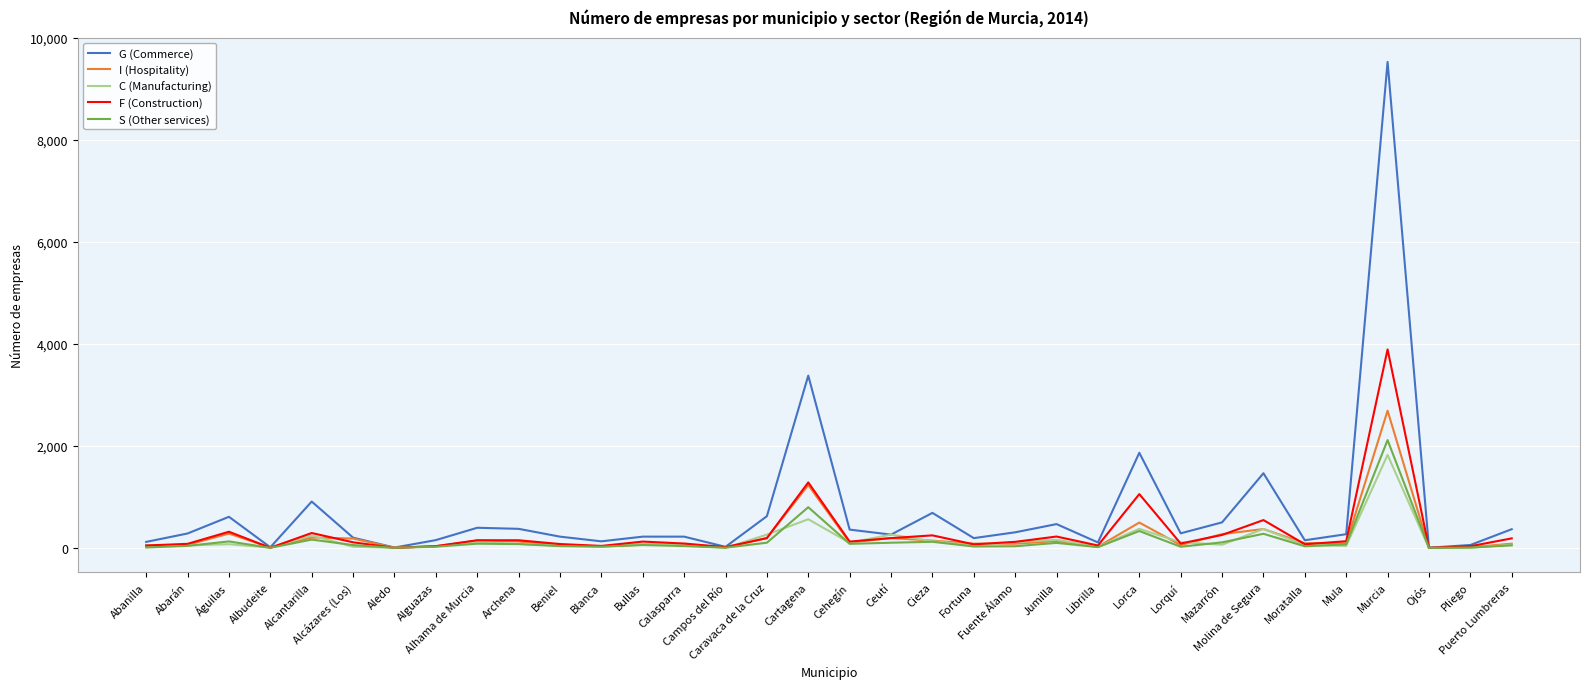

What is the maximum value shown in the chart?

9531